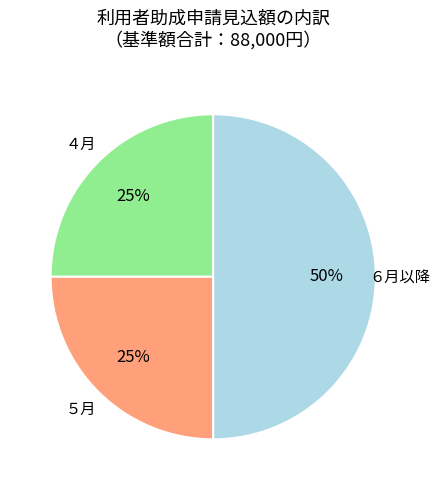

To the nearest percent, what is the difference between the largest and smallest slice percentages?

25%